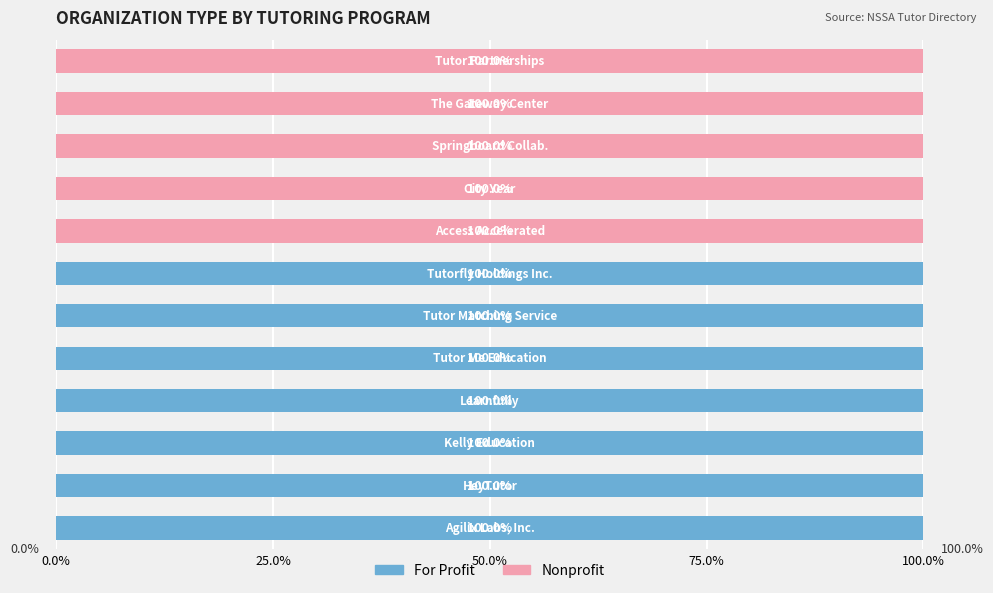

What is the highest value of the For Profit series?

100